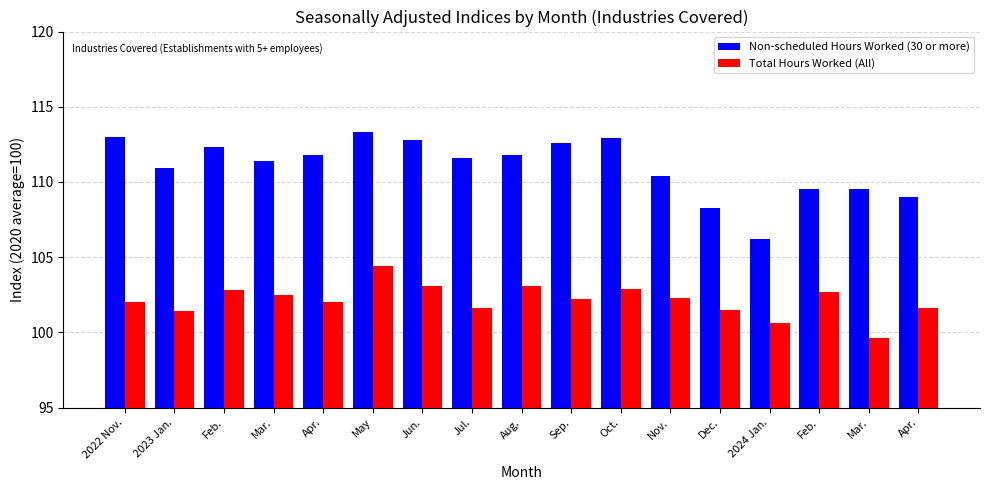

At how many categories does at least one series exceed 109?

14